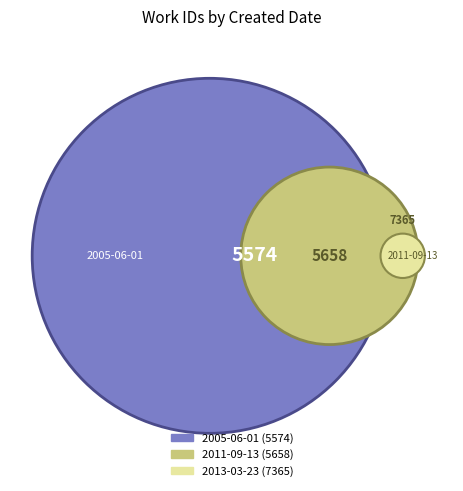

What is the ratio of the value at 2011-09-13 to the value at 2005-06-01?

1.0